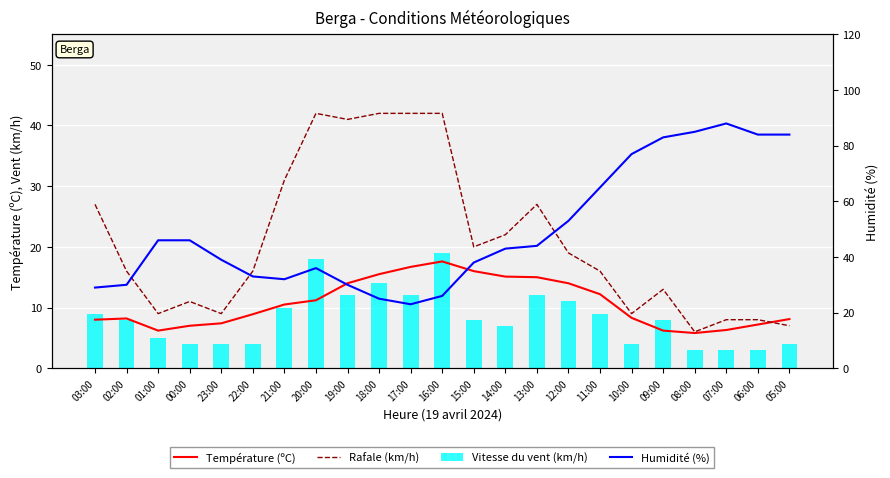

What are all the series names shown in the legend?

Température (ºC), Rafale (km/h), Vitesse du vent (km/h), Humidité (%)